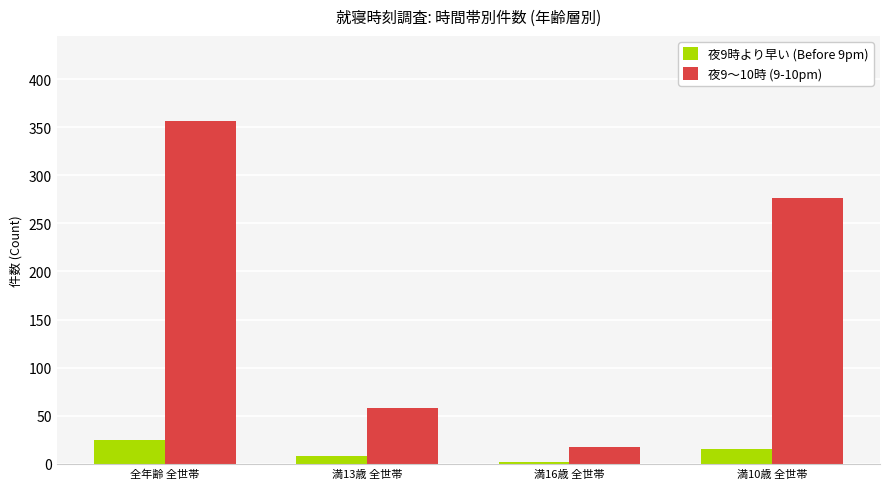

Where is 夜9時より早い (Before 9pm) nearest to the value 13?

満10歳 全世帯